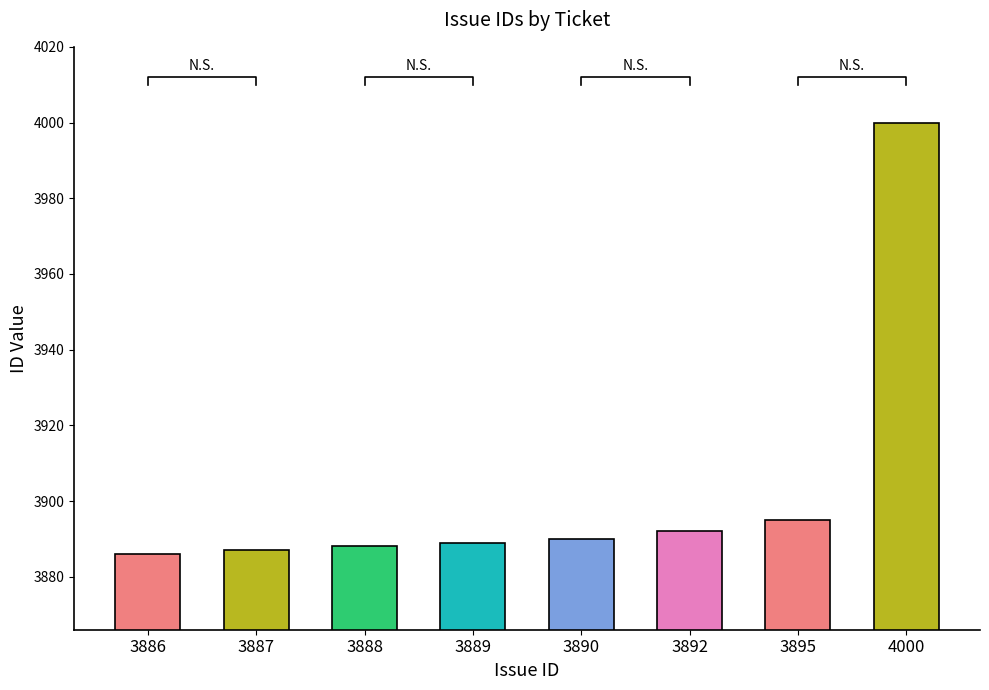

What is the difference between the maximum and second lowest values?

113